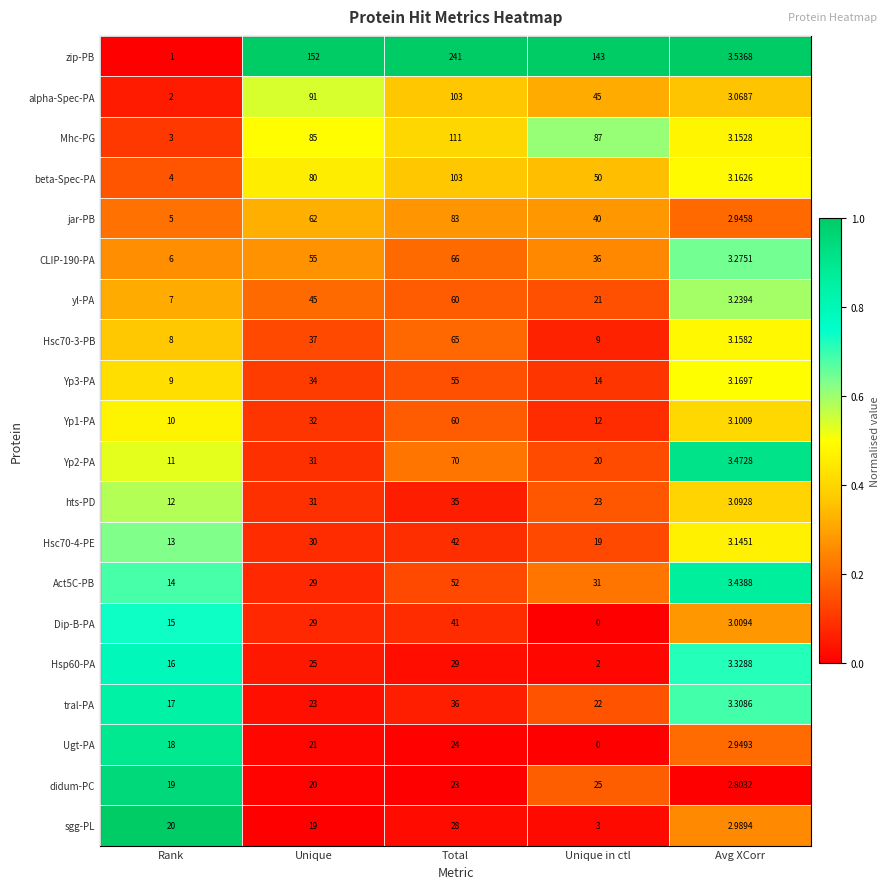

Which series changed the most between Rank and Unique?

zip-PB